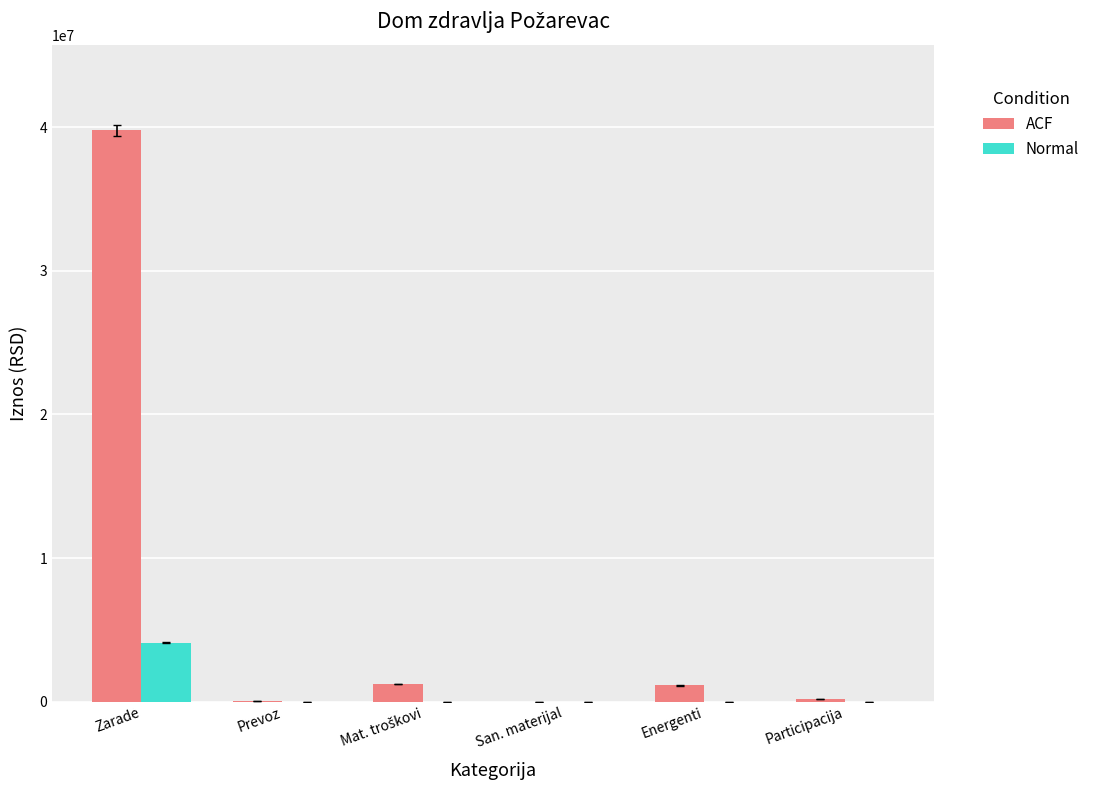

Is it true that ACF equals 62922419.4 at Zarade?

False